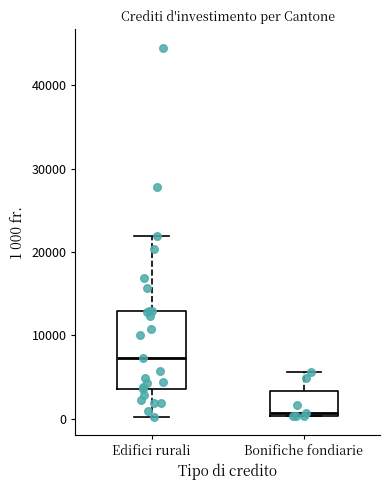

Which box's median line is the highest?

Edifici rurali